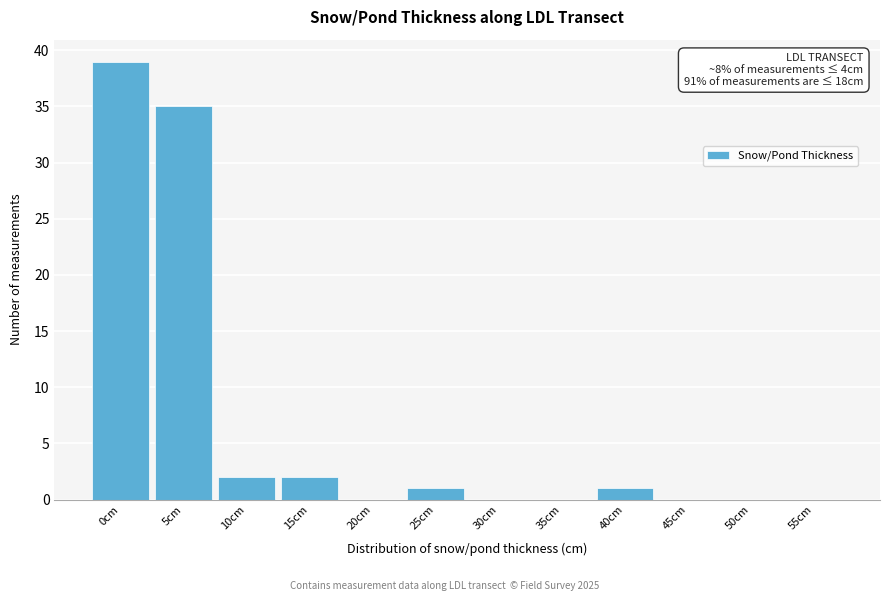

Reading left to right, list all the values displayed in this chart.

0cm=39	5cm=35	10cm=2	15cm=2	20cm=0	25cm=1	30cm=0	35cm=0	40cm=1	45cm=0	50cm=0	55cm=0